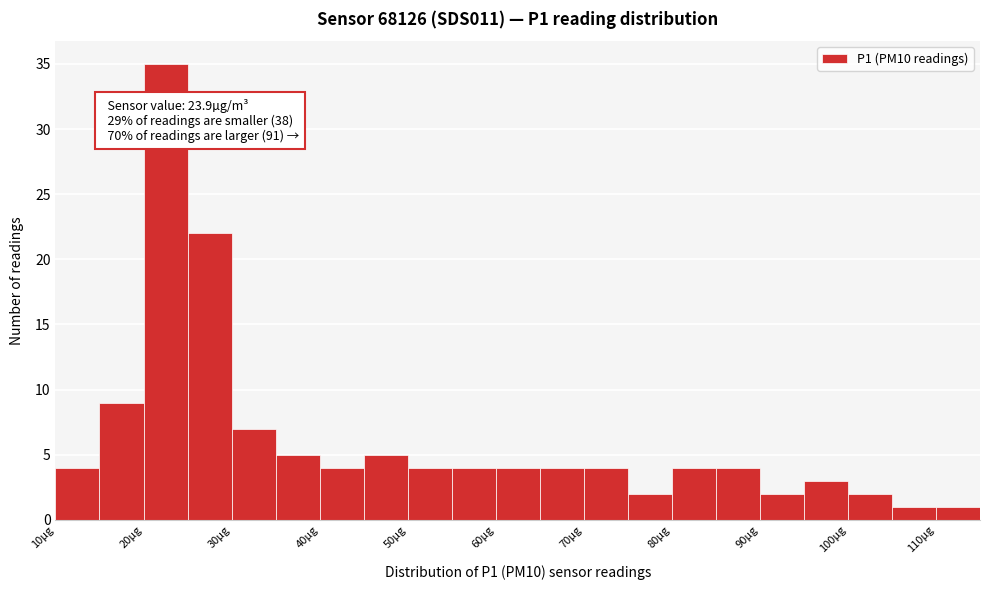

Which range on the x-axis has the tallest bar?

20 to 25